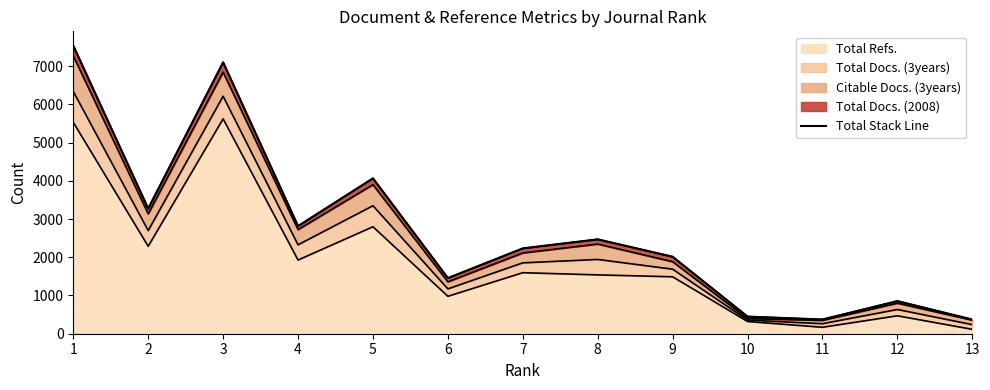

List the labels in order of value, largest first.

1, 3, 5, 2, 4, 8, 7, 9, 6, 12, 10, 11, 13